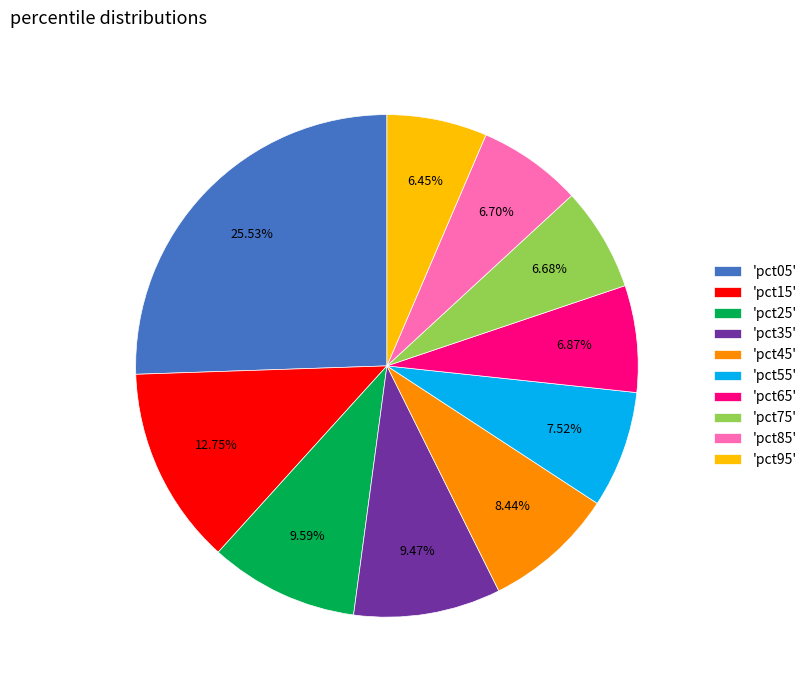

Which category has the biggest portion of the pie?

'pct05'